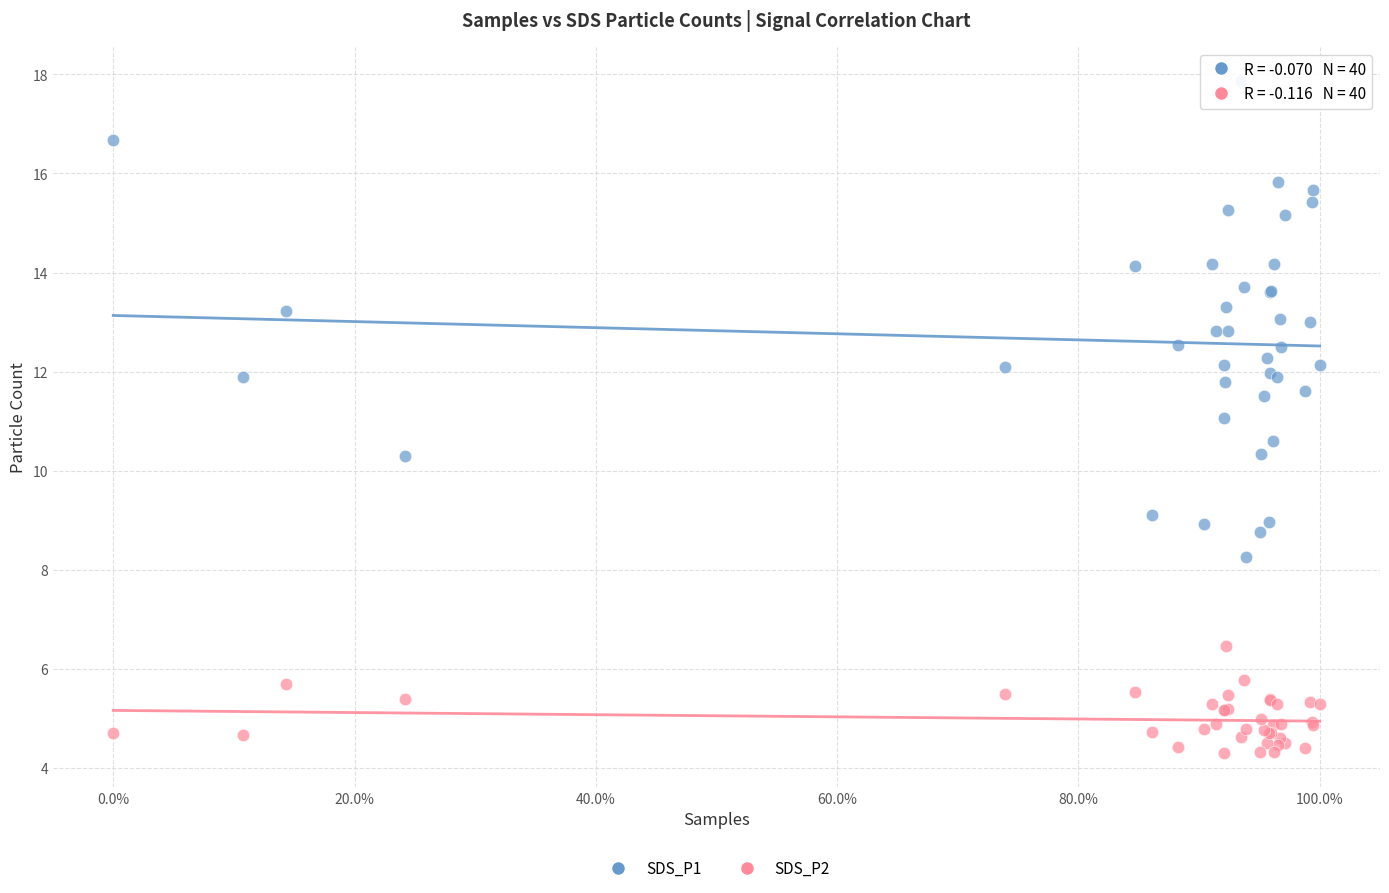

What is the X range (max minus min) for the scatter plot?

1.0